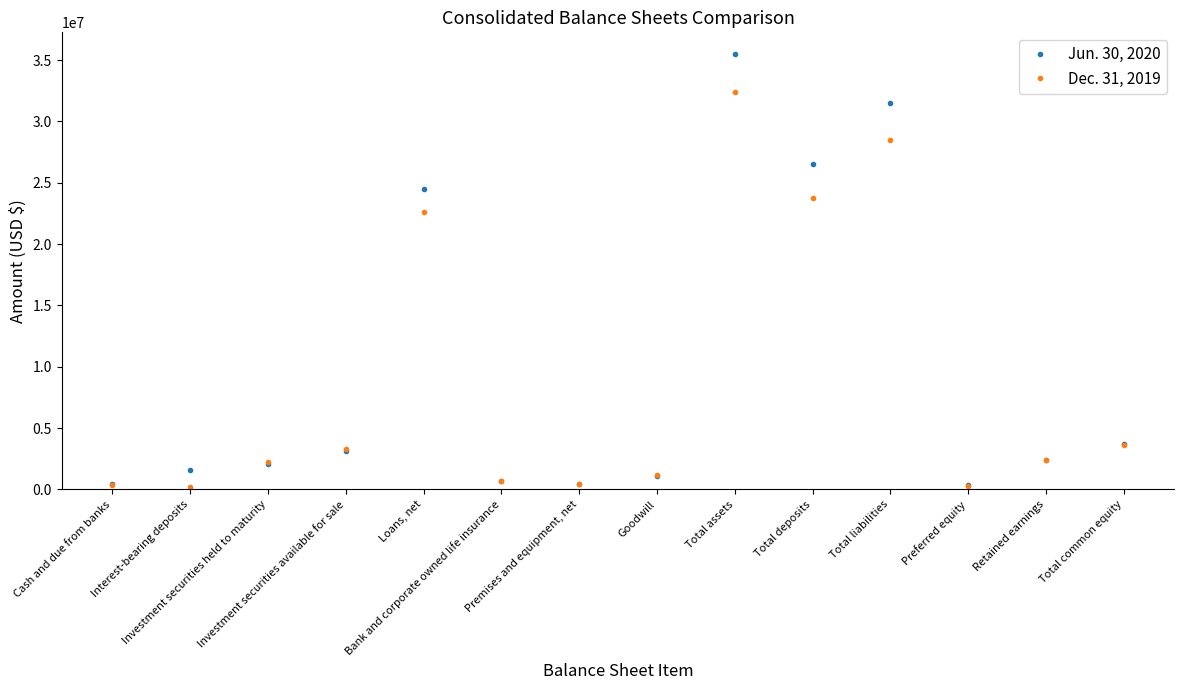

True or false: Dec. 31, 2019 has more than 2 points higher than both neighbors.

True